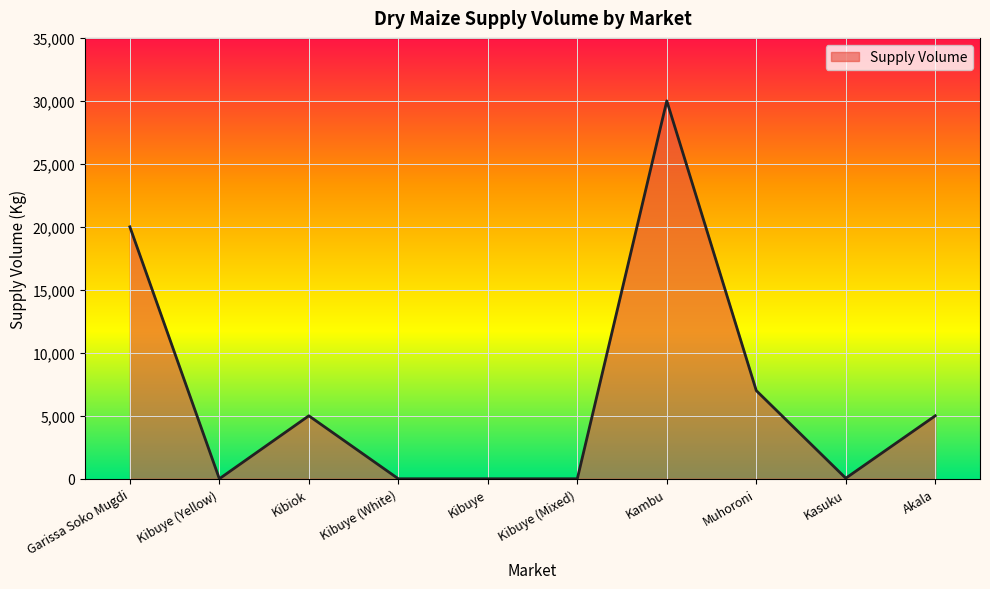

True or false: the data shows 0 at Kibuye.

True